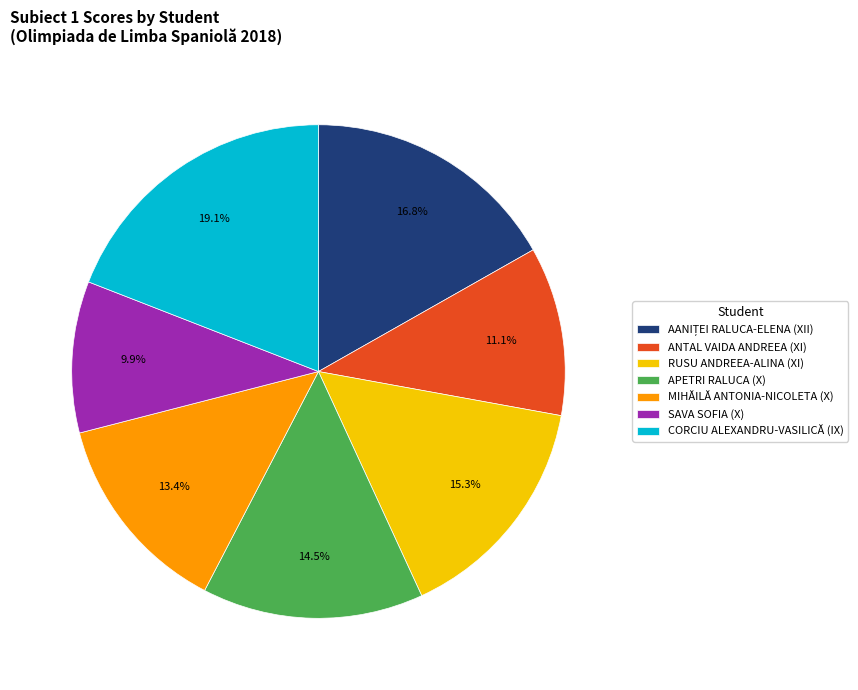

Count the number of slices in the pie.

7